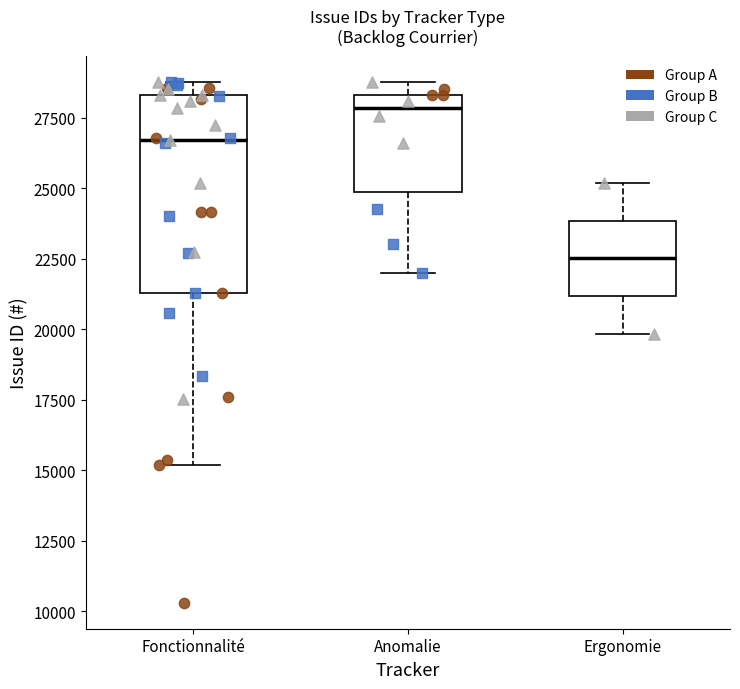

Which box's median line is the highest?

Anomalie